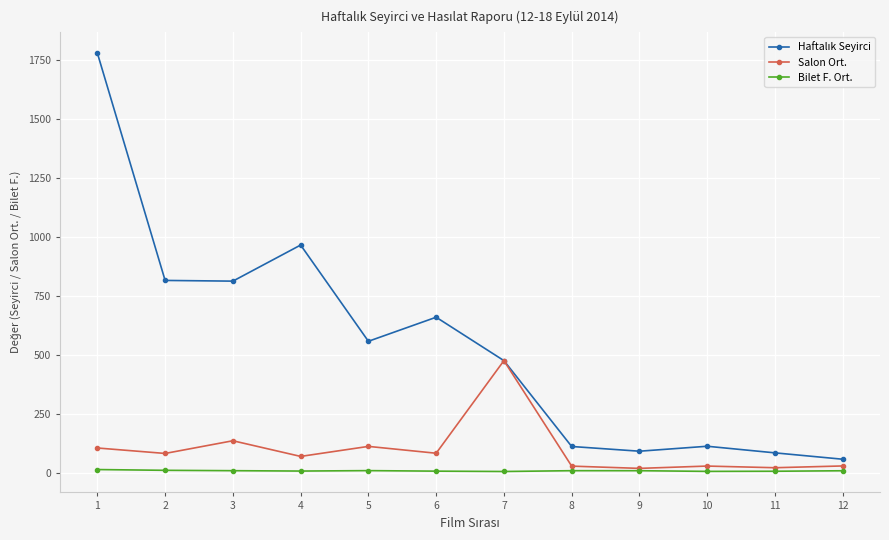

Where is the first local minimum for Bilet F. Ort.?

4